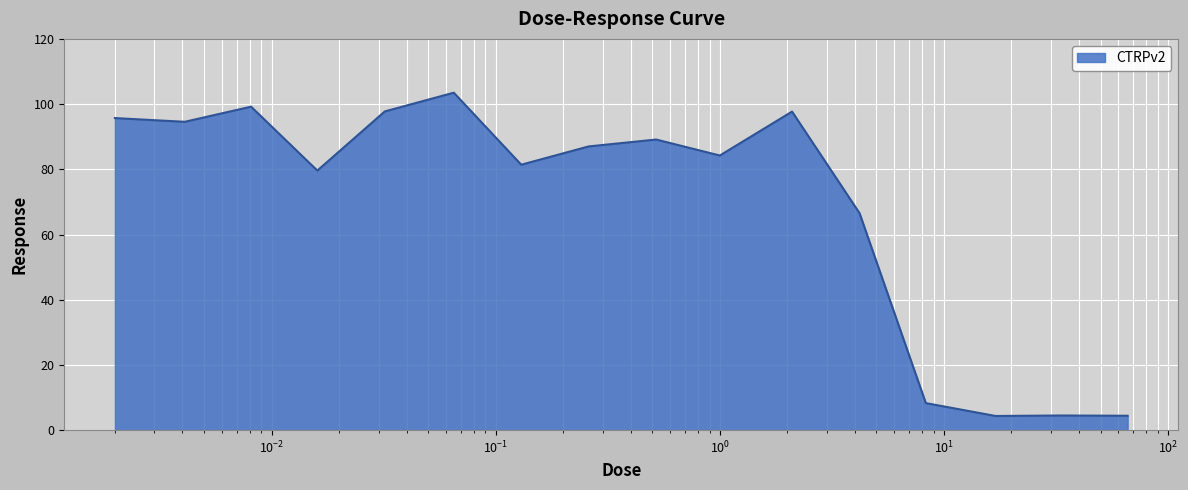

What is the difference between the maximum and minimum values?

99.2